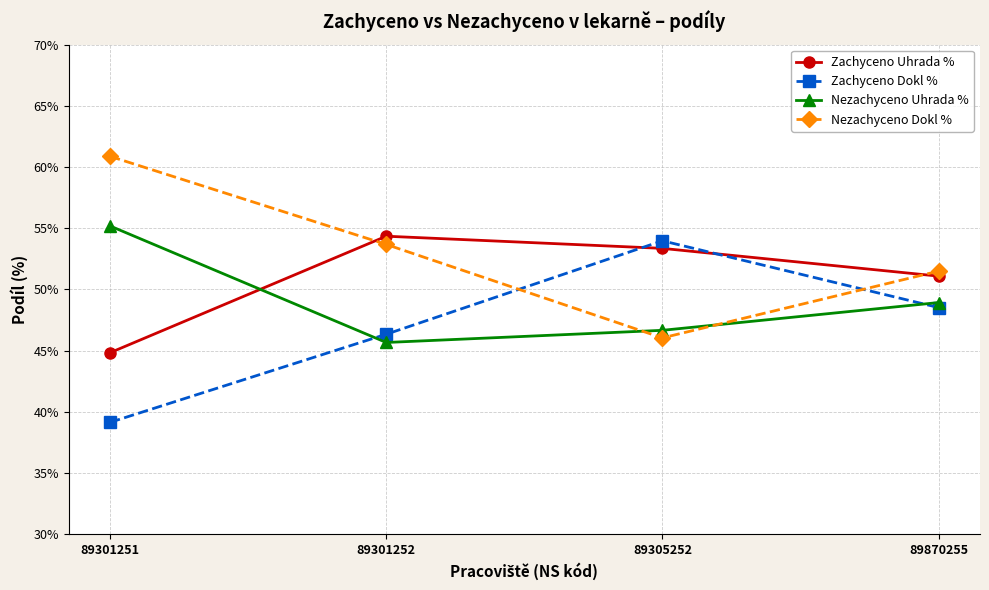

Rank the series by their average value, from lowest to highest.

Zachyceno Dokl %, Nezachyceno Uhrada %, Zachyceno Uhrada %, Nezachyceno Dokl %